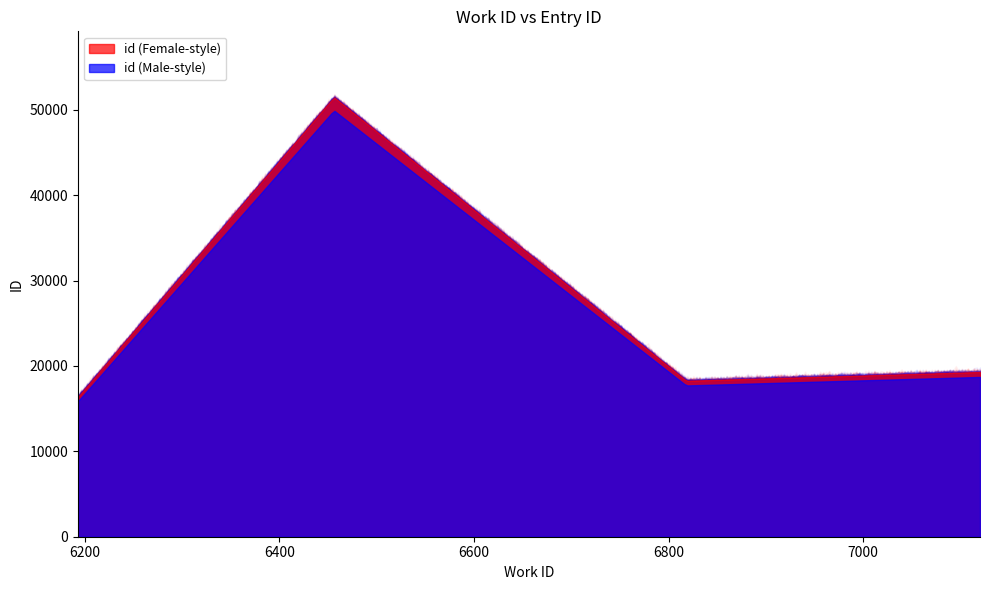

Approximately how many times larger is the value at 6456 compared to 6456?

1.0